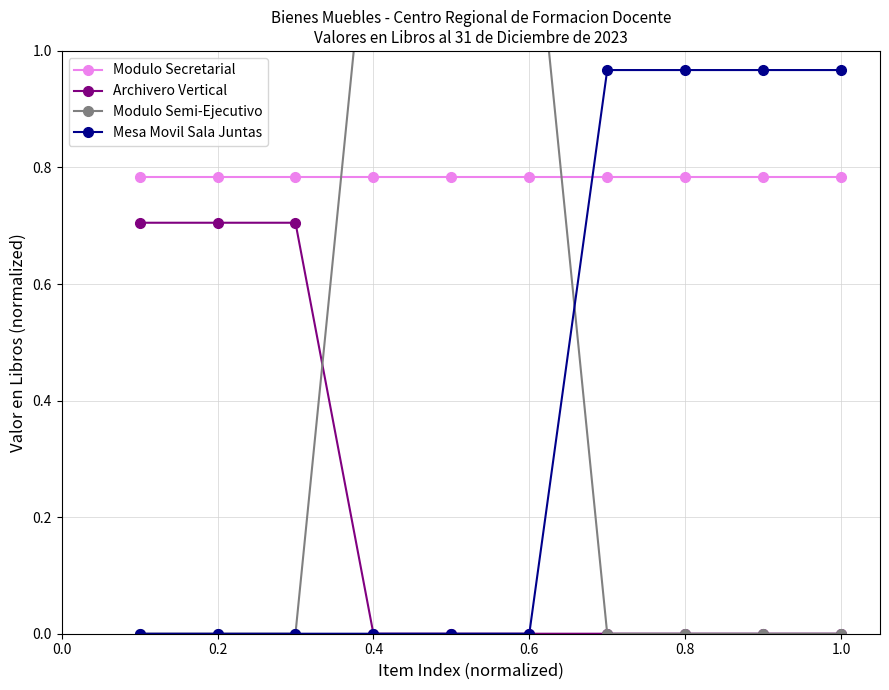

What are all the series names shown in the legend?

Modulo Secretarial, Archivero Vertical, Modulo Semi-Ejecutivo, Mesa Movil Sala Juntas